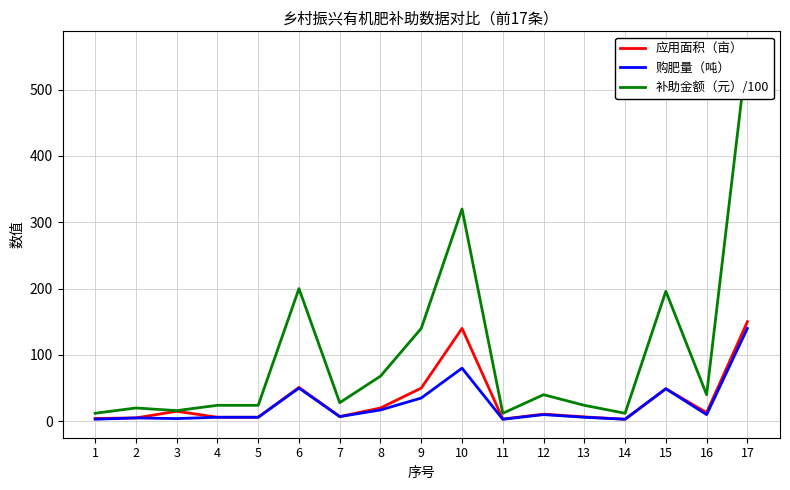

Between 16 and 2, which is larger?

16